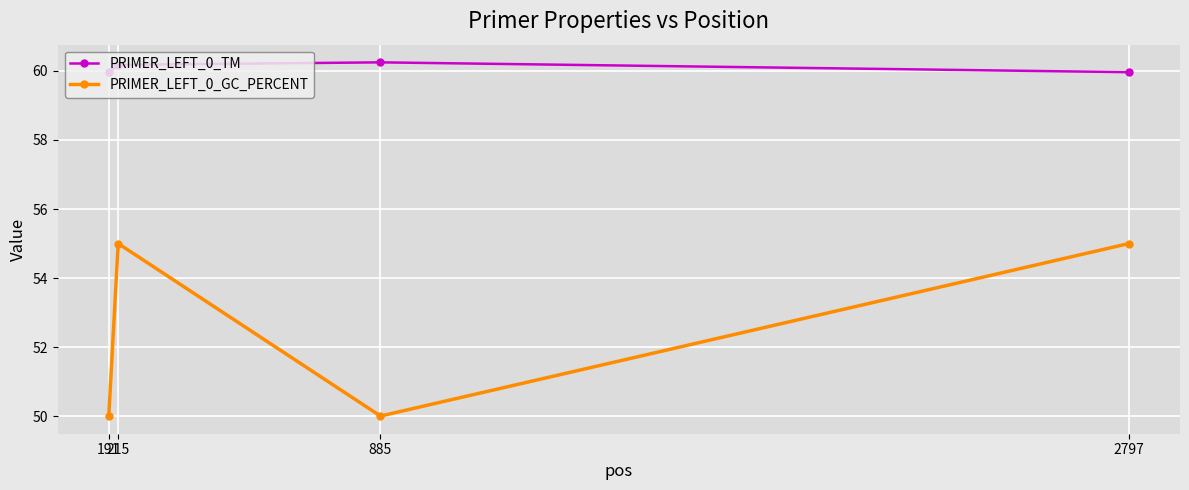

What is the spread (max minus min) of values at 215?

5.2